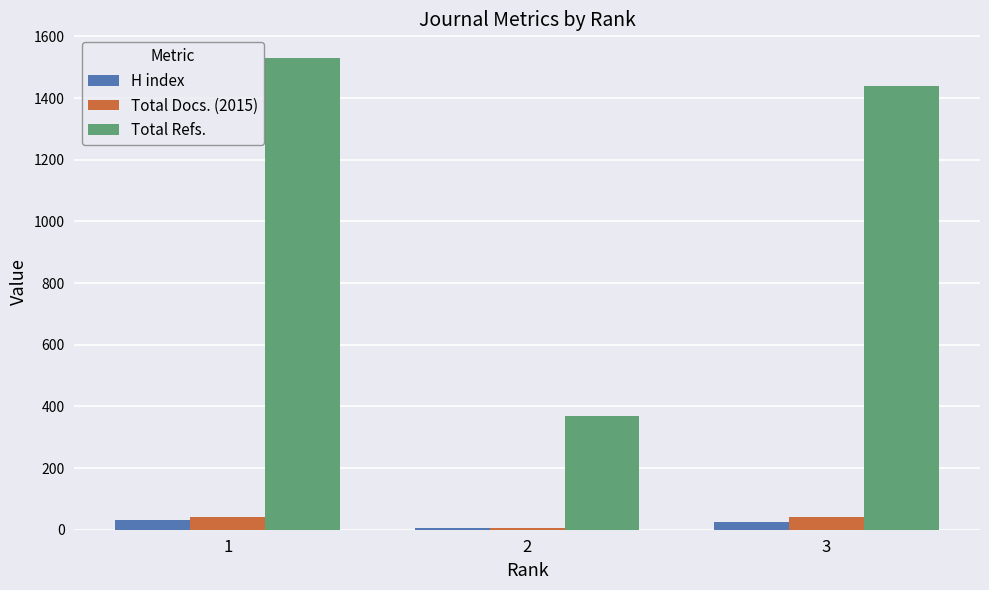

How many groups of bars are there?

3